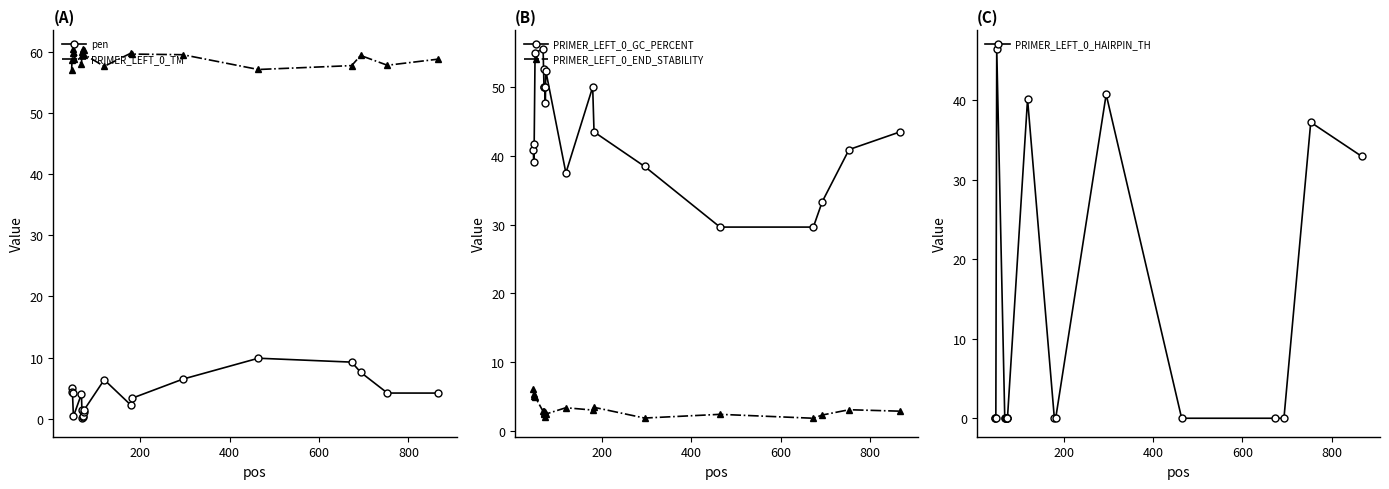

What is the difference between the maximum and minimum values in the PRIMER_LEFT_0_END_STABILITY series?

4.3